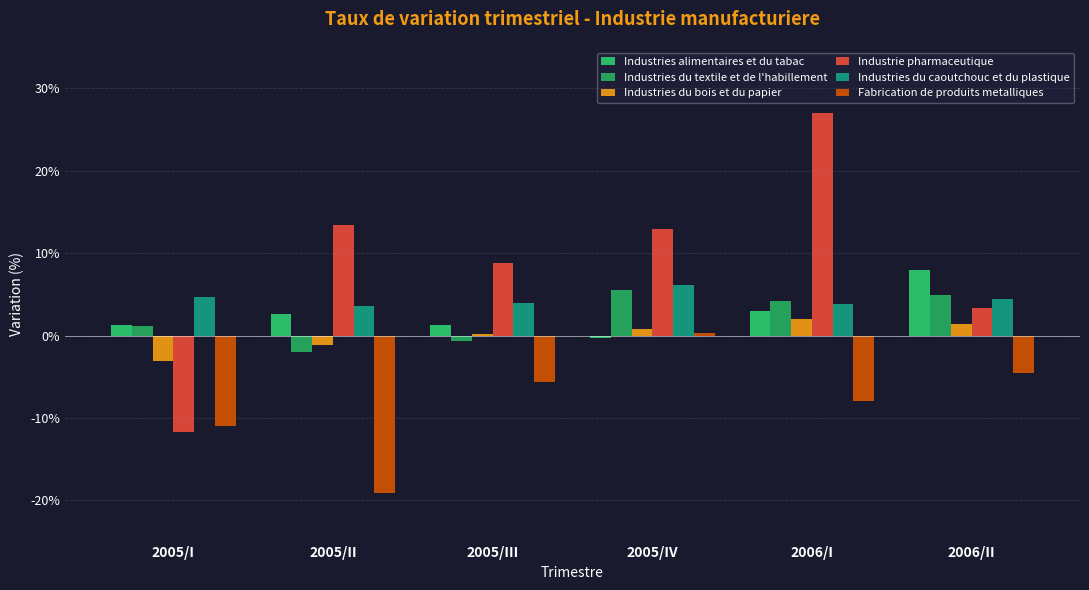

At which category does the chart reach its minimum across all series?

2005/II